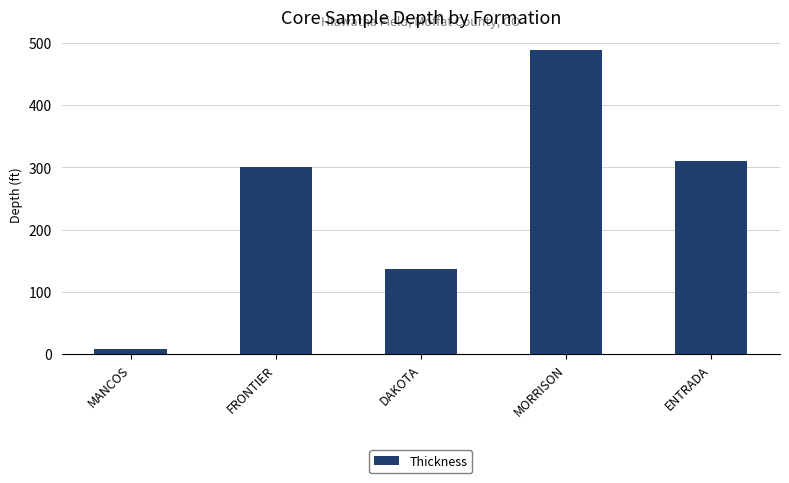

Reading right to left, extract all data points from this chart.

ENTRADA=310	MORRISON=489	DAKOTA=136	FRONTIER=300	MANCOS=9